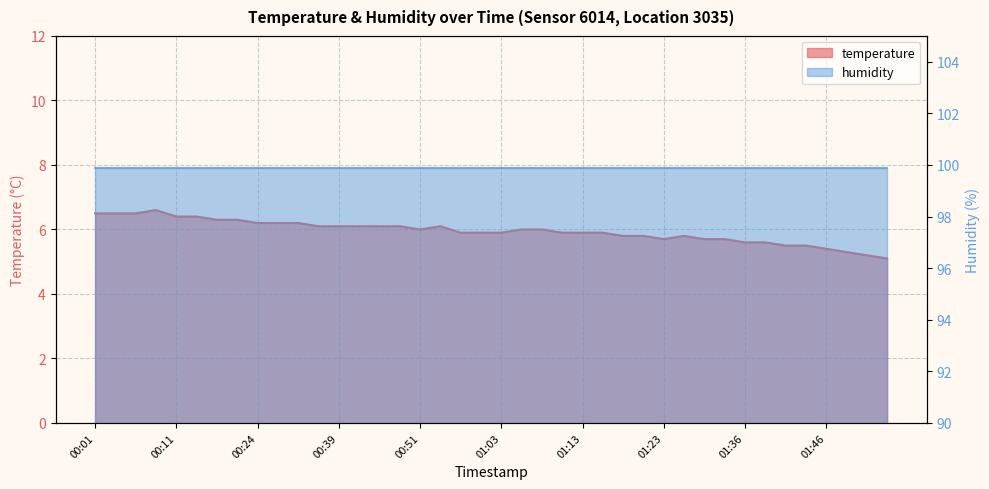

What is the average value?

5.9